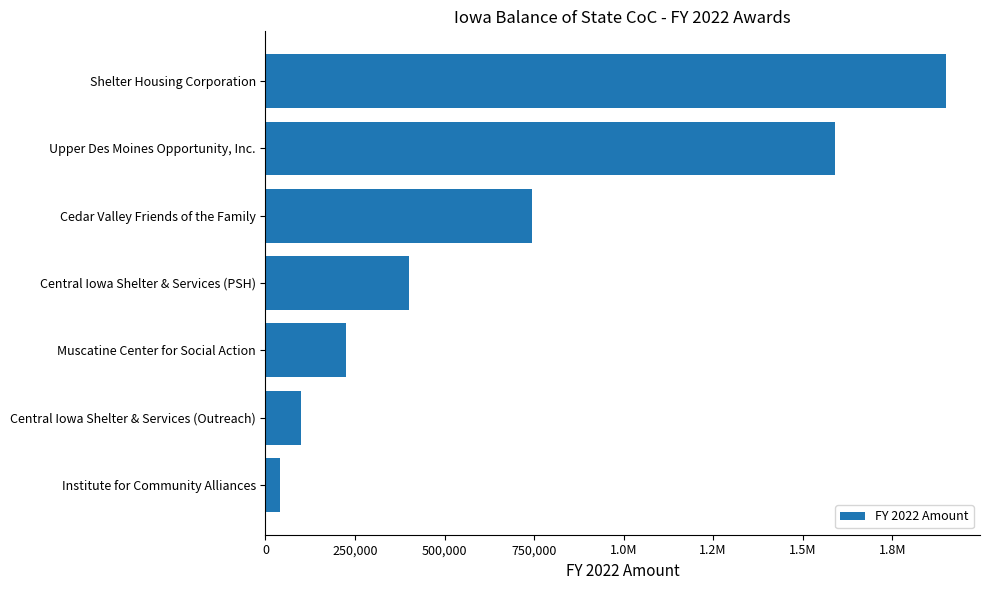

Does the chart contain any negative values?

No